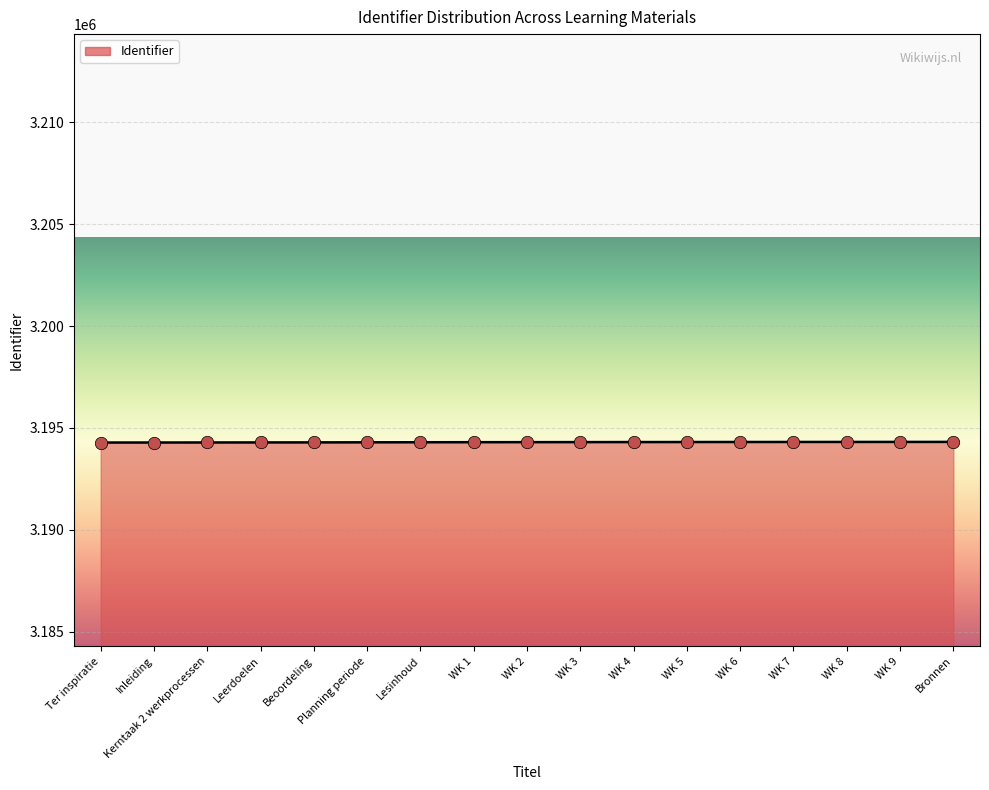

Approximately how many times larger is the value at WK 4 compared to WK 6?

1.0